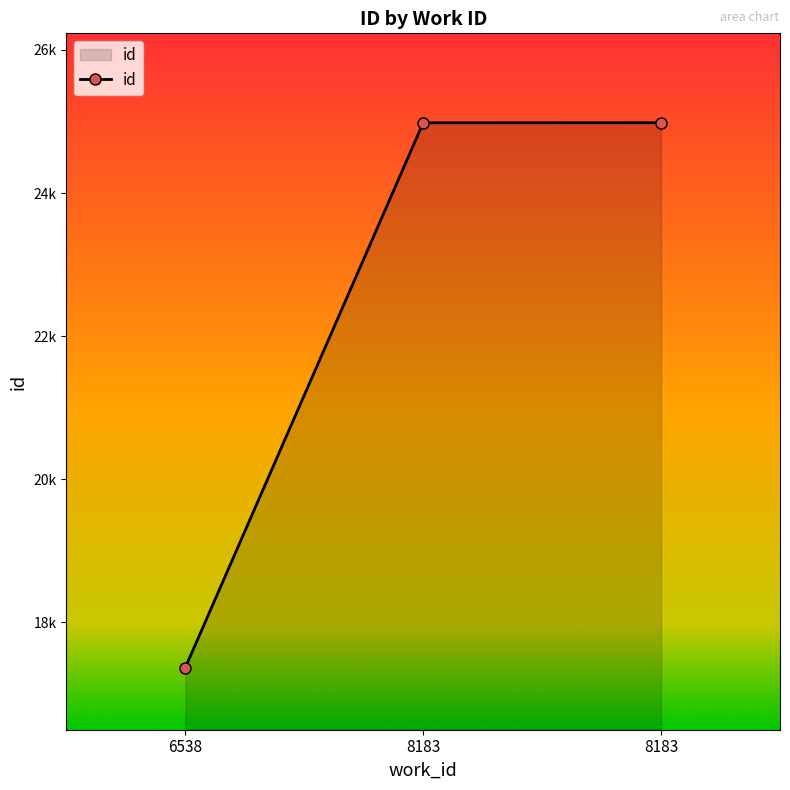

List the labels in order of value, largest first.

8183, 8183, 6538